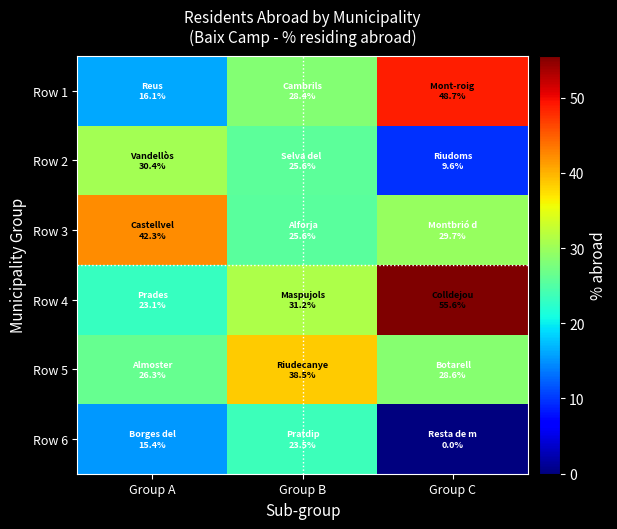

Reading left to right, what are all the values shown in this chart?

Row 1: Group A=16.1	Group B=28.4	Group C=48.7
Row 2: Group A=30.4	Group B=25.6	Group C=9.6
Row 3: Group A=42.3	Group B=25.6	Group C=29.7
Row 4: Group A=23.1	Group B=31.2	Group C=55.6
Row 5: Group A=26.3	Group B=38.5	Group C=28.6
Row 6: Group A=15.4	Group B=23.5	Group C=0.0